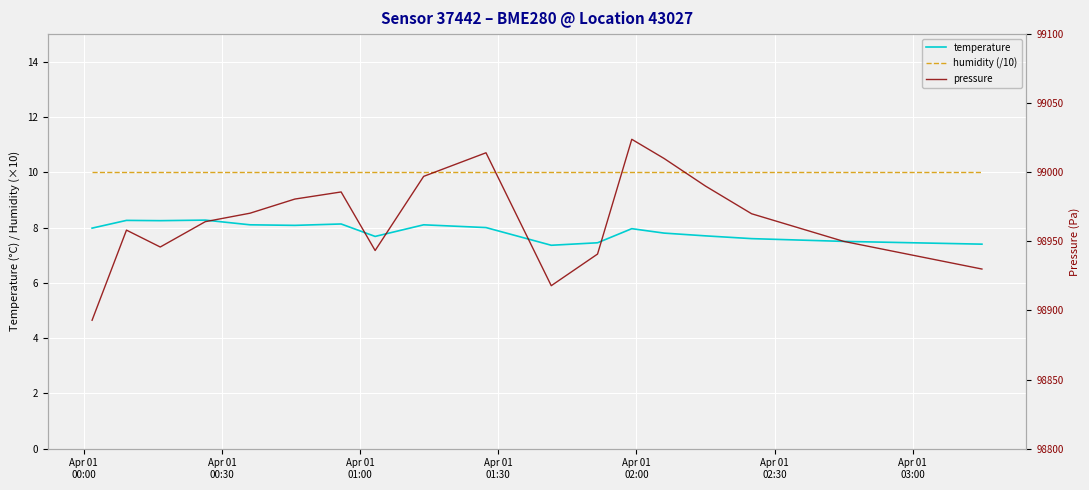

The value of humidity (/10) at Apr 01
00:00 is 10.0. True or false?

True